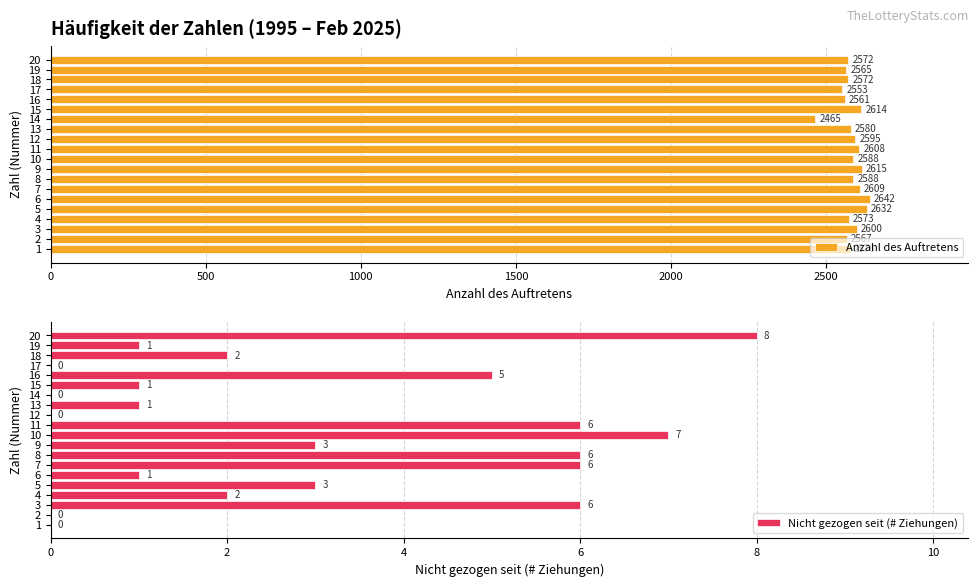

True or false: Nicht gezogen seit (# Ziehungen) has a value of 6 at 3.

True